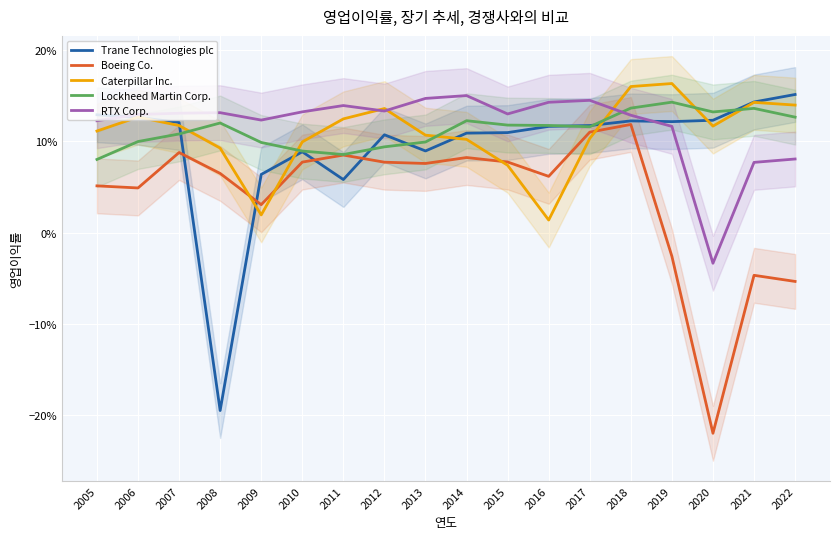

True or false: Boeing Co. and Lockheed Martin Corp. intersect in this chart.

False